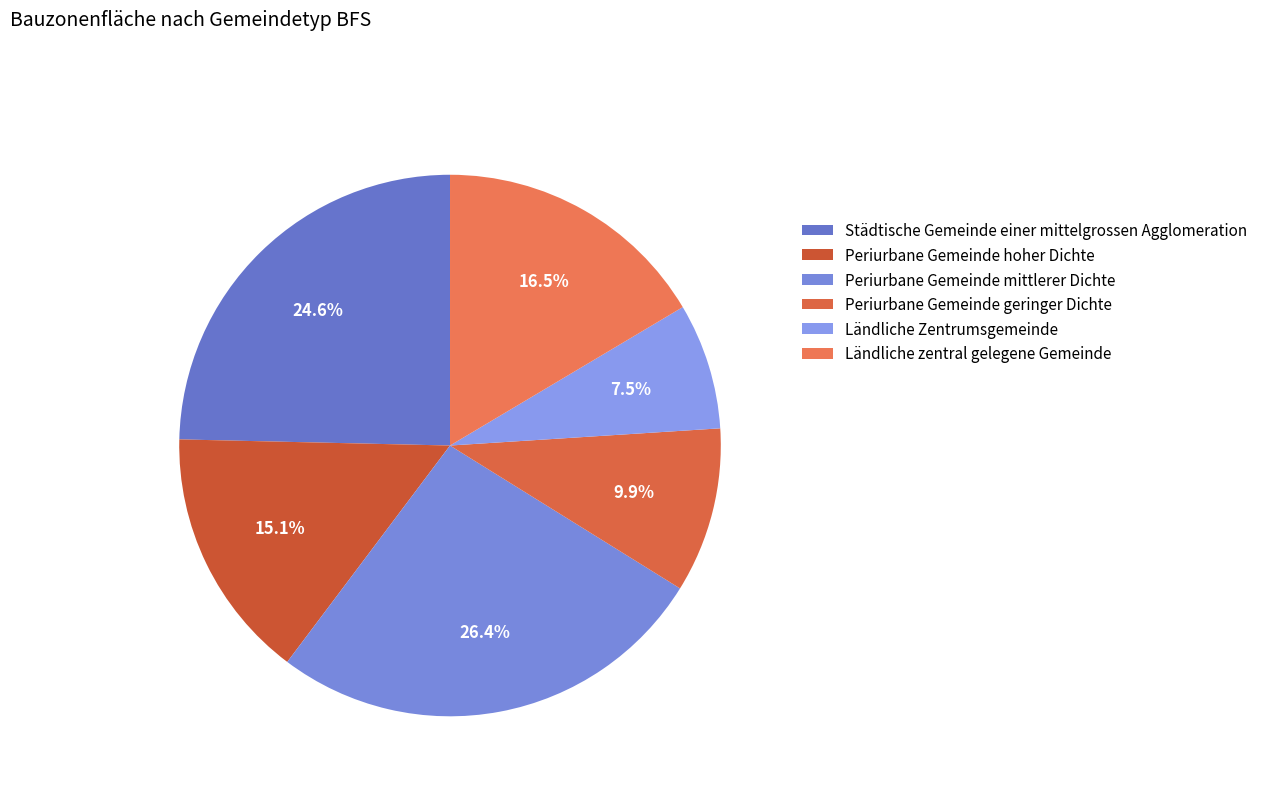

How many slices are in this pie chart?

6